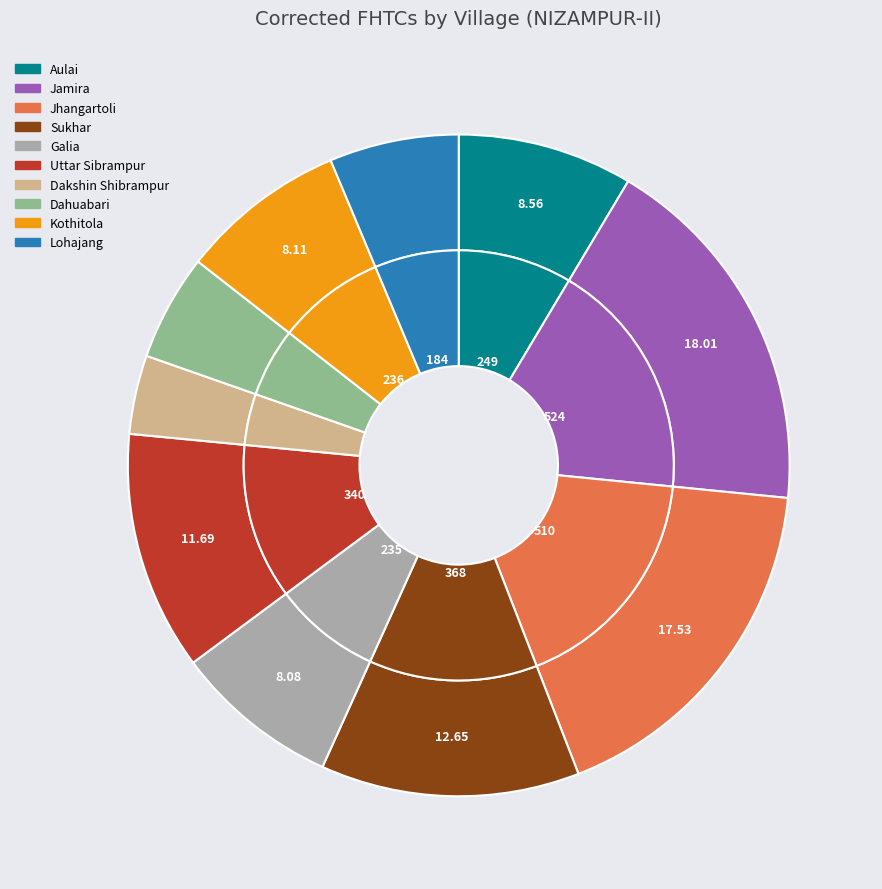

Is it true that Dahuabari is 5% of the pie?

True